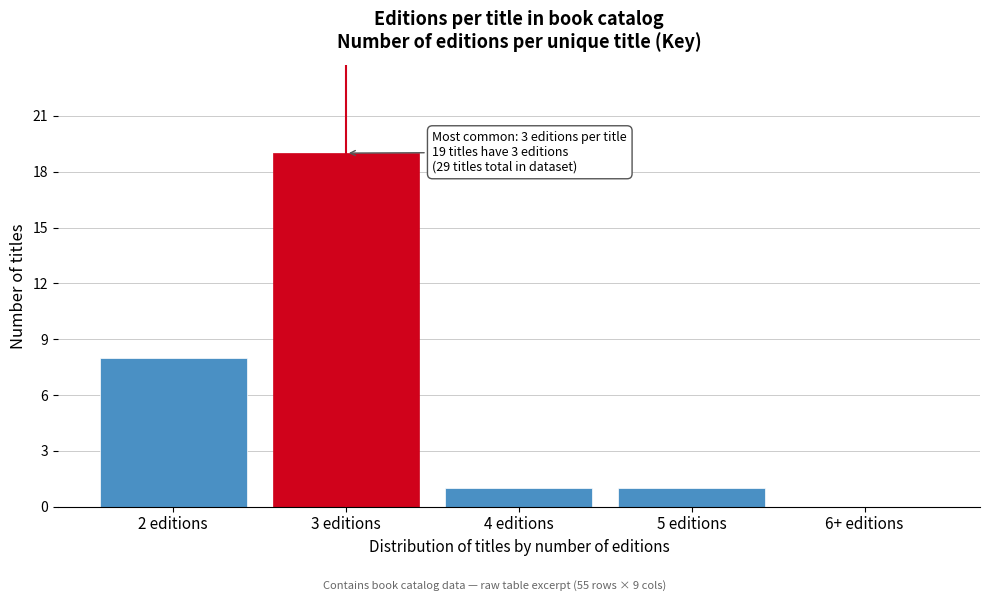

Reading right to left, transcribe all the data shown in this chart.

6+ editions=0	5 editions=1	4 editions=1	3 editions=19	2 editions=8